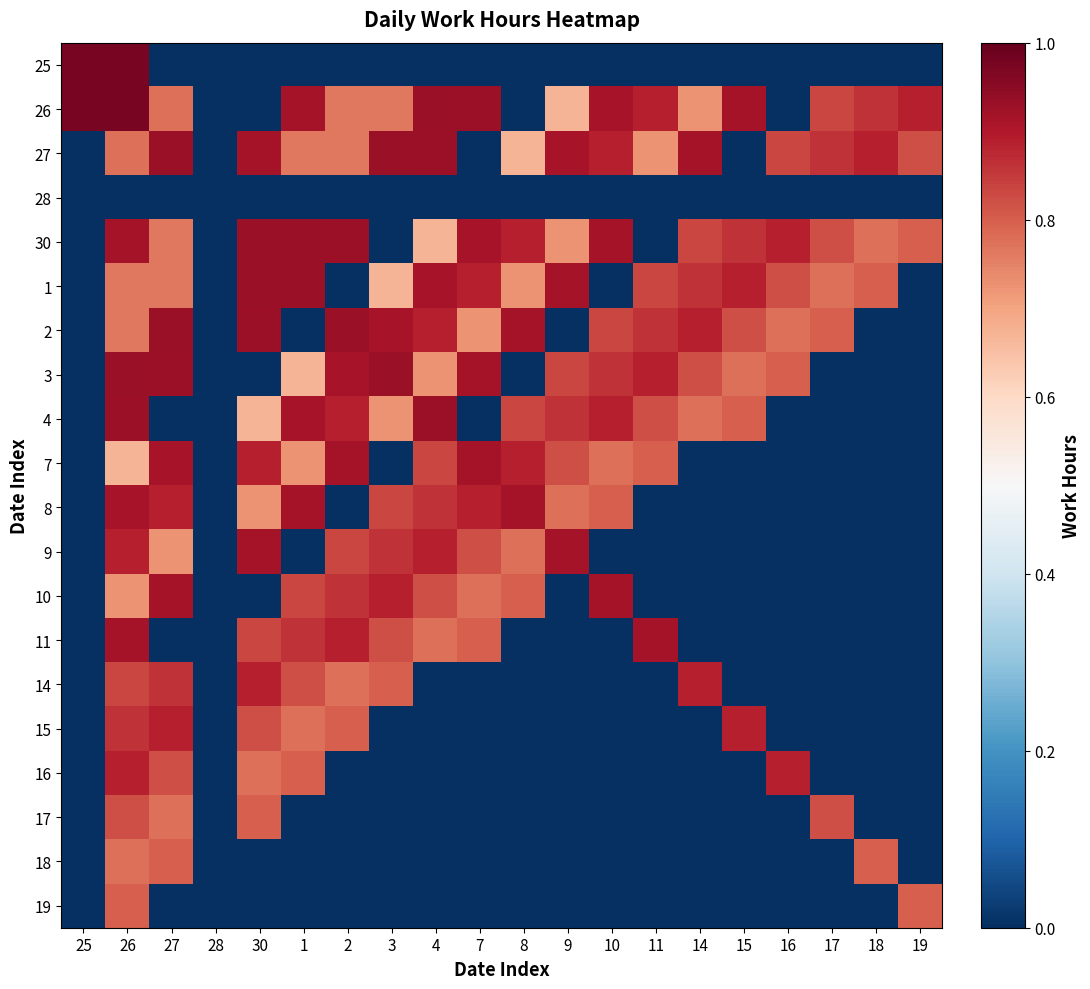

Between 25 and 1, which series saw the biggest shift?

25